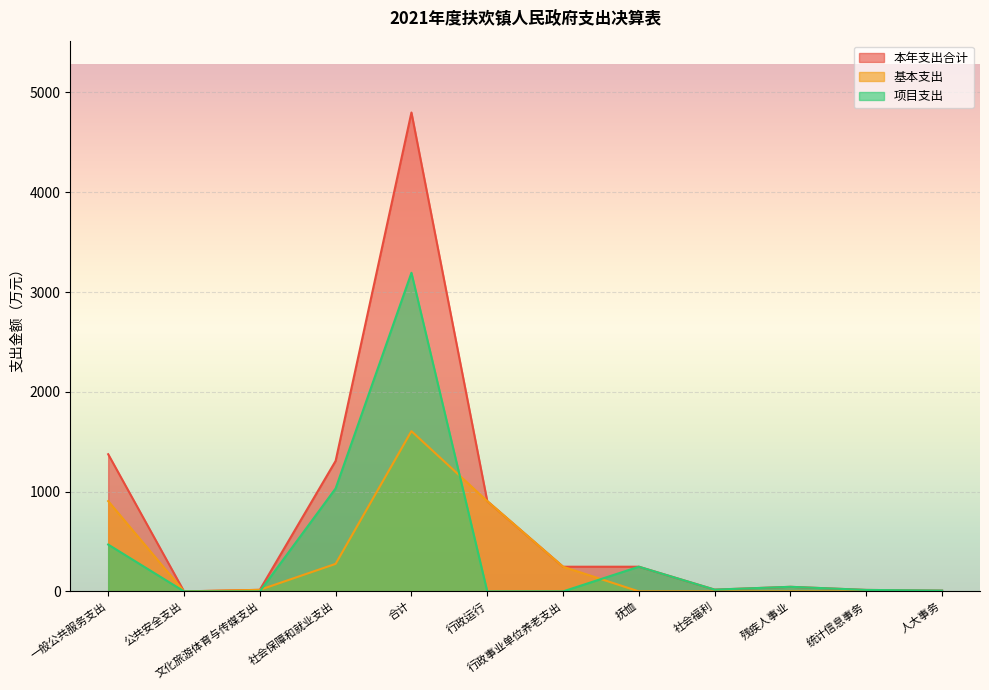

What is the total value across all series at 人大事务?

16.7